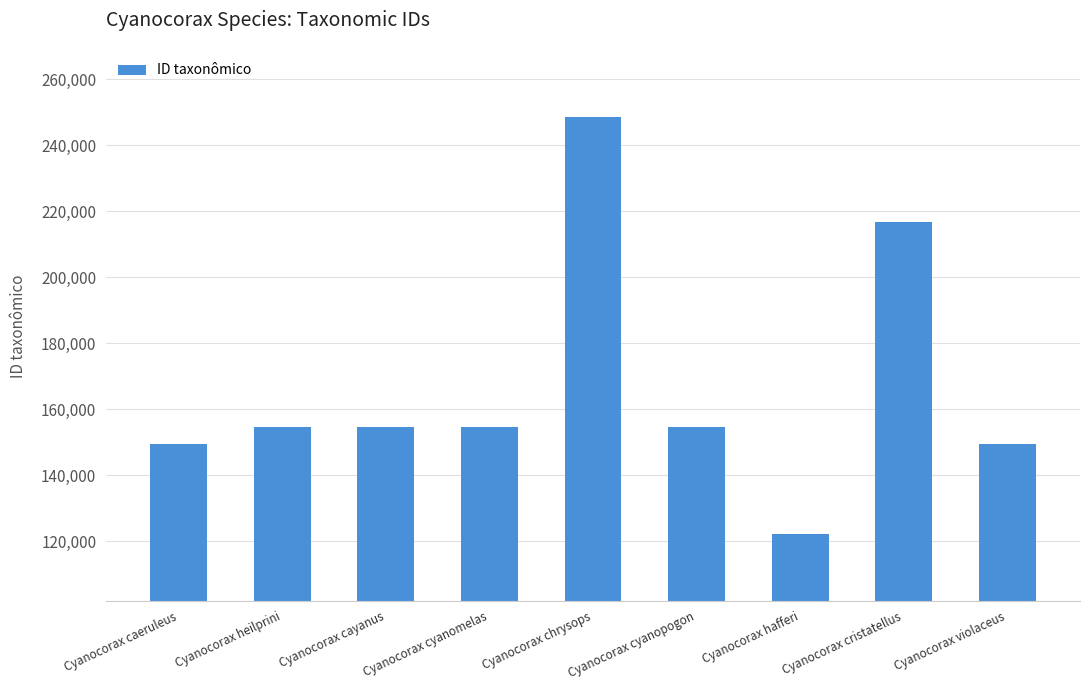

What is the greatest value displayed?

248495